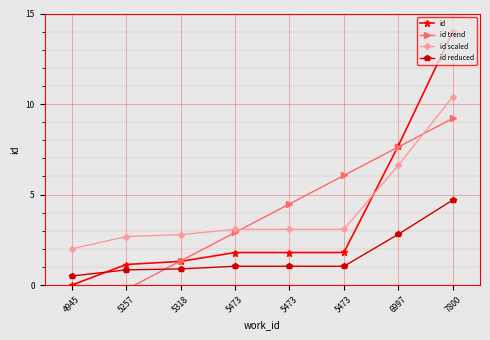

Between which two adjacent categories do id and id scaled first intersect?

5473 and 6997